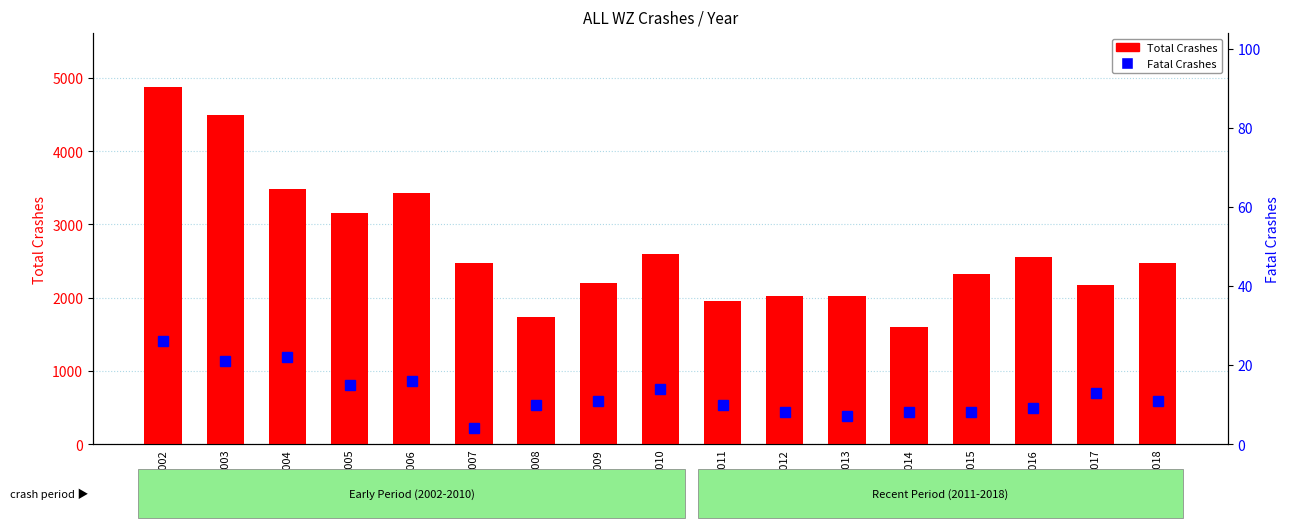

Which label corresponds to the largest value in the chart?

2002